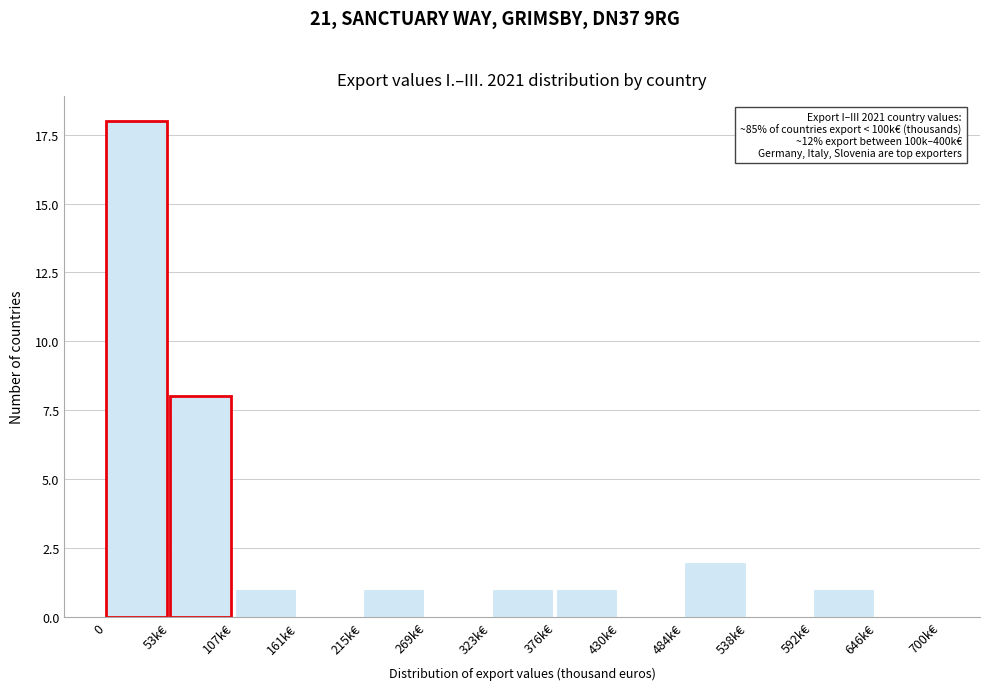

Reading right to left, what are all the values shown in this chart?

646k€=0	592k€=1	538k€=0	484k€=2	430k€=0	376k€=1	323k€=1	269k€=0	215k€=1	161k€=0	107k€=1	53k€=8	0=18